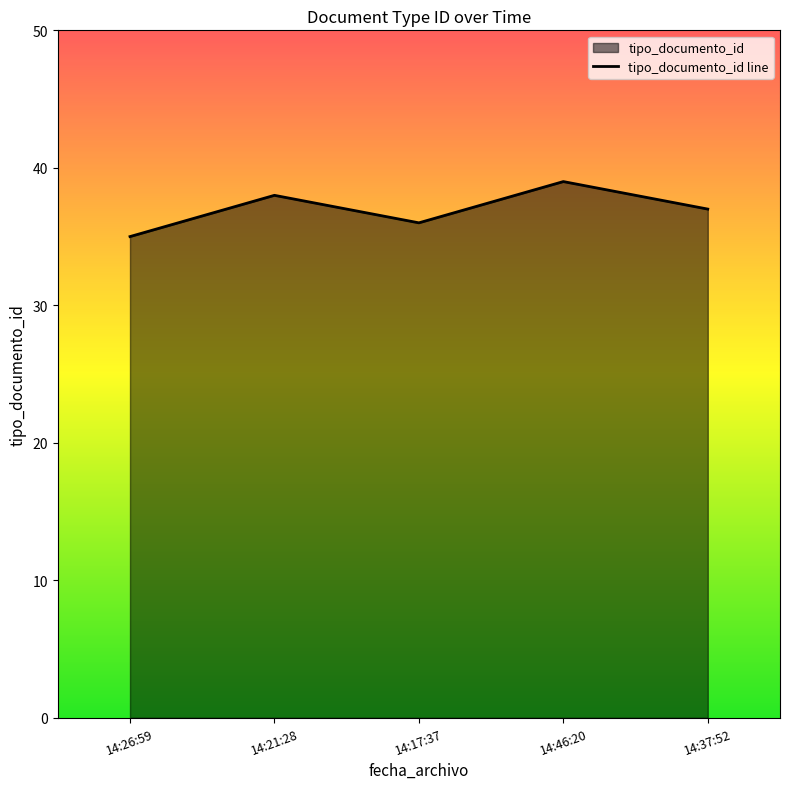

What is the sum of the values at 14:21:28 and 14:37:52?

75